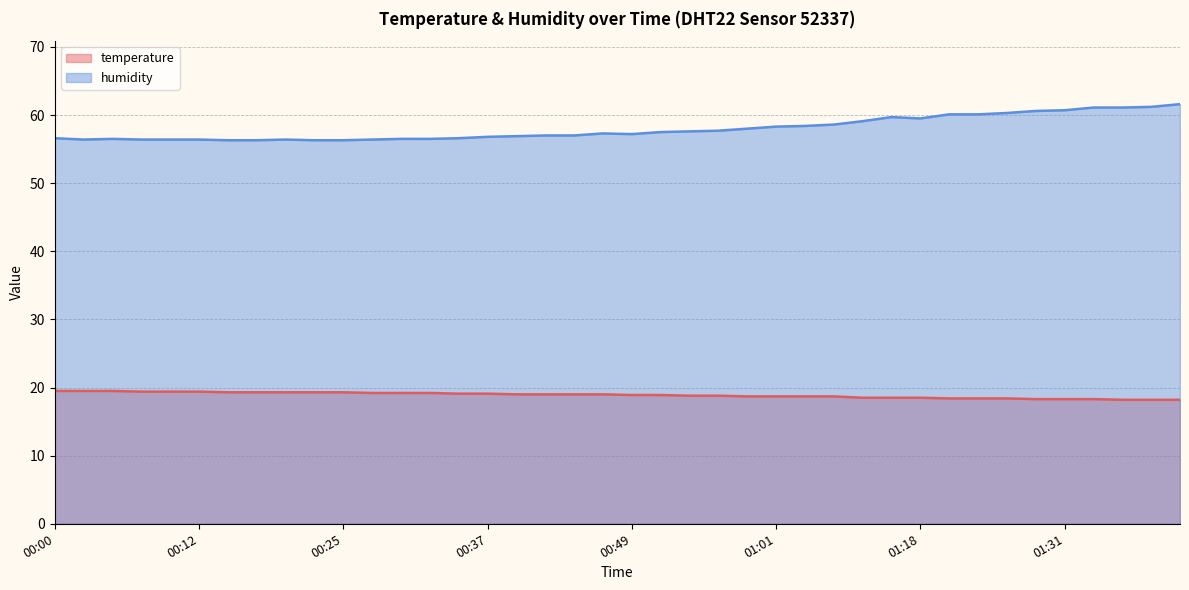

Which category has the highest value across all series?

01:41